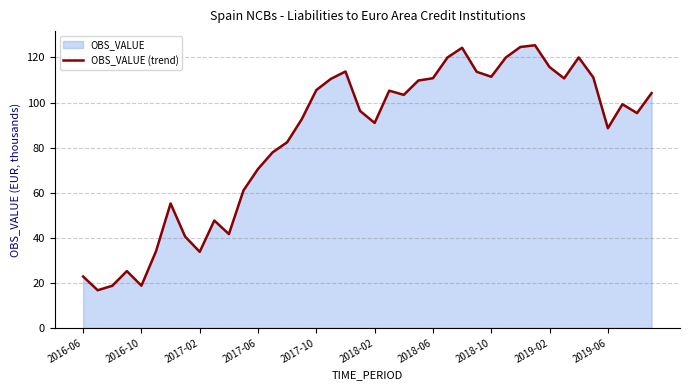

The chart shows a value of 121.1 at 2017-06. True or false?

False